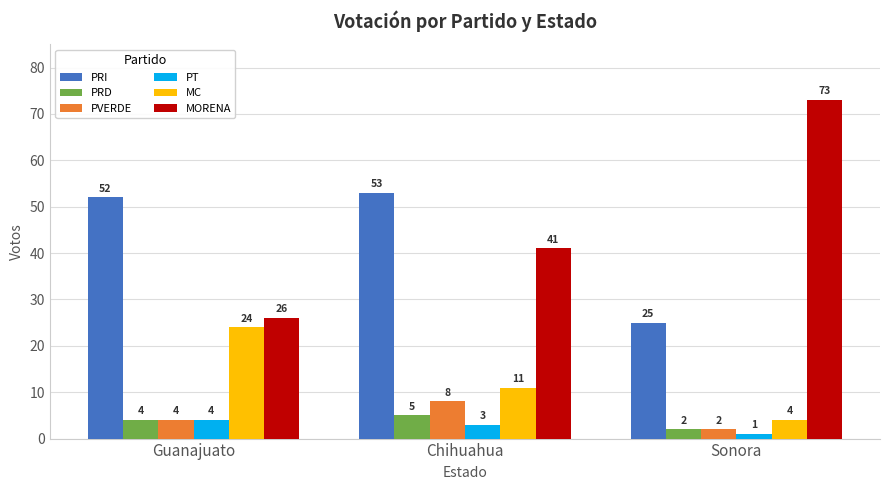

Reading left to right, list all the values displayed in this chart.

PRI: Guanajuato=52	Chihuahua=53	Sonora=25
PRD: Guanajuato=4	Chihuahua=5	Sonora=2
PVERDE: Guanajuato=4	Chihuahua=8	Sonora=2
PT: Guanajuato=4	Chihuahua=3	Sonora=1
MC: Guanajuato=24	Chihuahua=11	Sonora=4
MORENA: Guanajuato=26	Chihuahua=41	Sonora=73